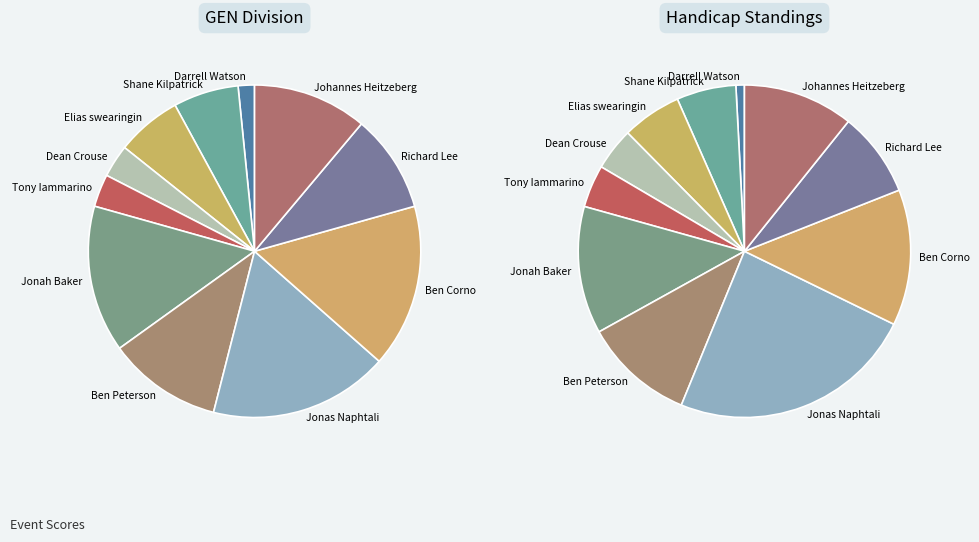

Rank the categories by value from highest to lowest.

Jonas Naphtali, Ben Corno, Jonah Baker, Ben Peterson, Johannes Heitzeberg, Richard Lee, Shane Kilpatrick, Elias swearingin, Dean Crouse, Tony Iammarino, Darrell Watson